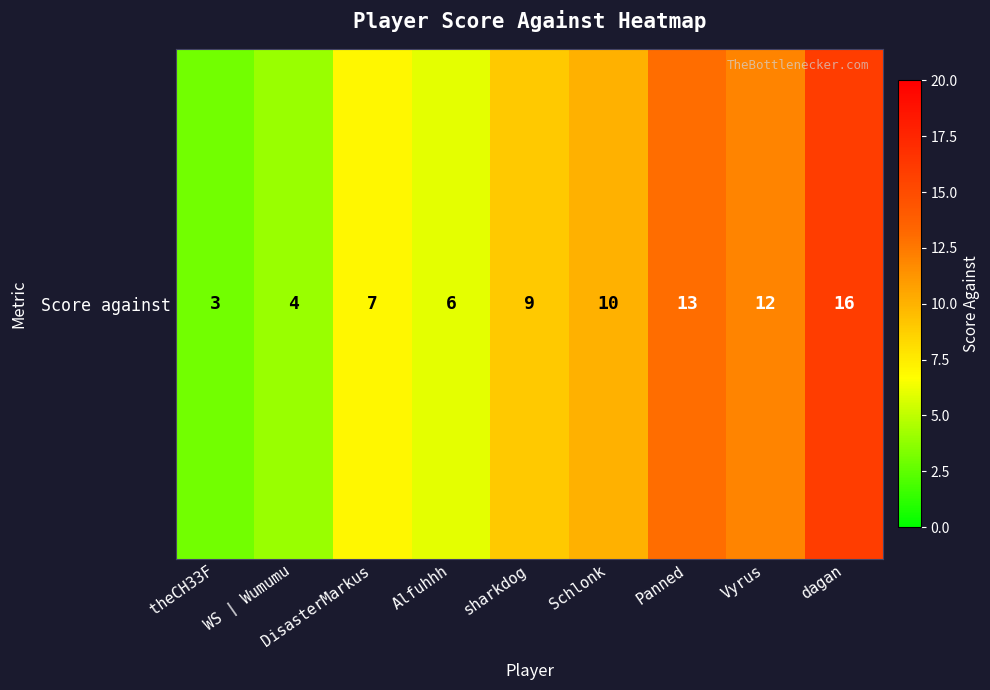

List the labels in order of value, smallest first.

theCH33F, WS | Wumumu, Alfuhhh, DisasterMarkus, sharkdog, Schlonk, Vyrus, Panned, dagan